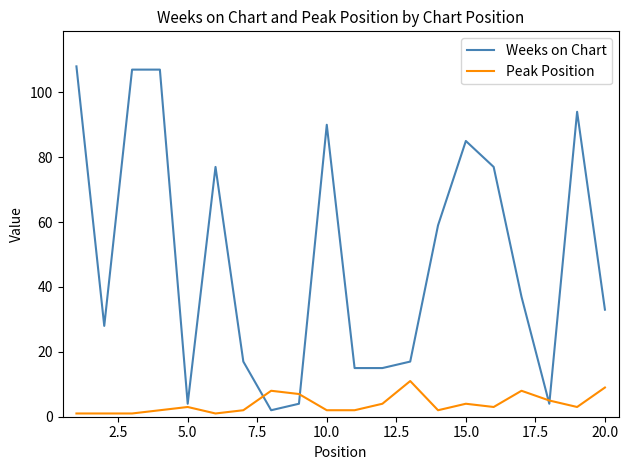

Which series has the widest spread of values?

Weeks on Chart